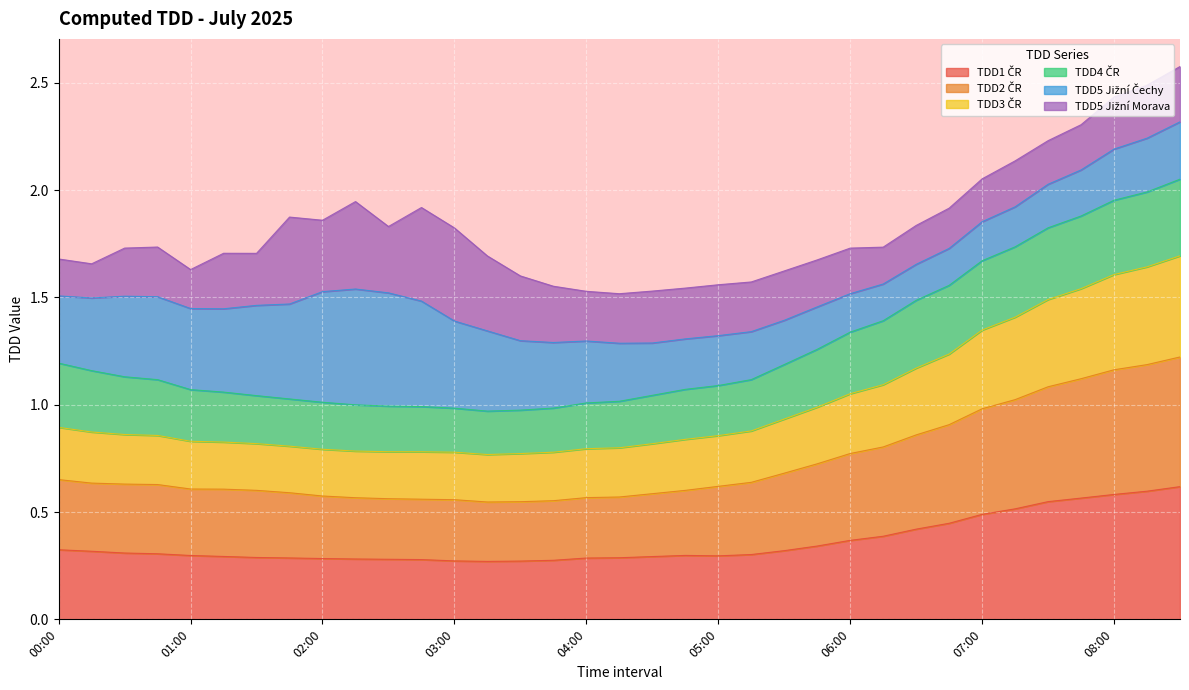

At which category does the chart reach its peak across all series?

08:30